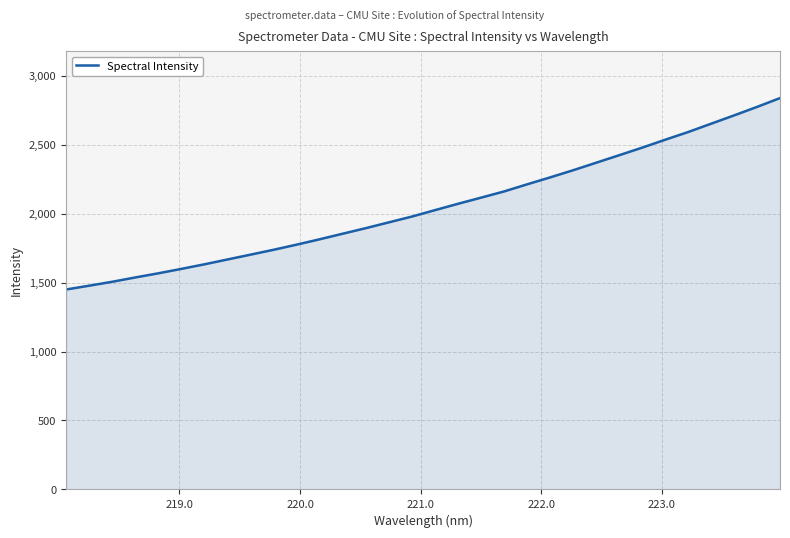

What is the smallest value displayed?

1449.5